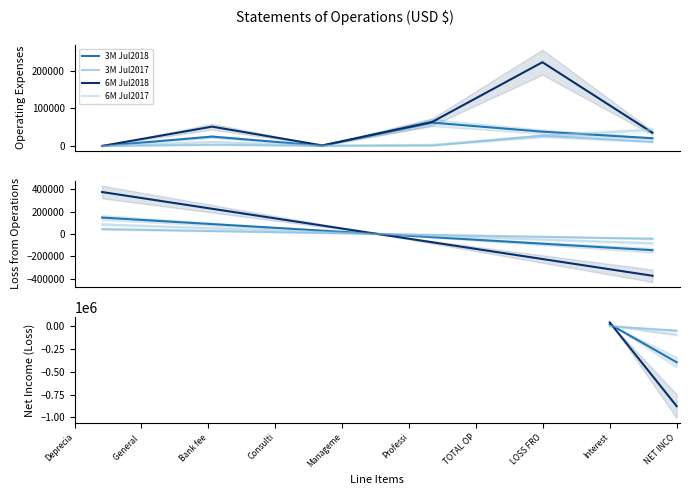

What is the label of the 1st point from the left?

Interest